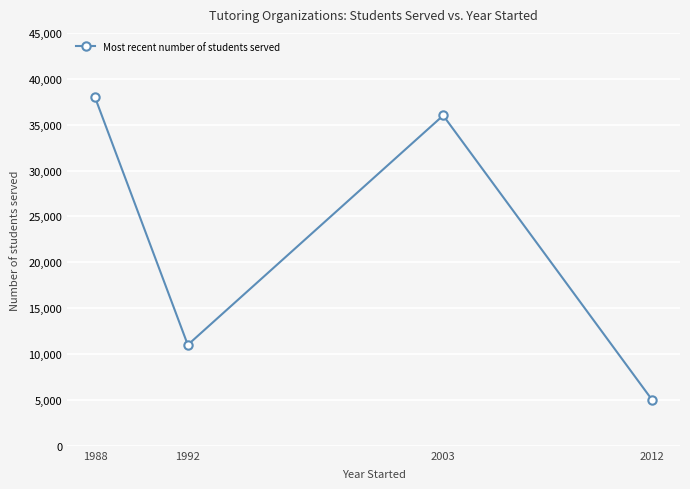

At which label is the value closest to 21500?

1992